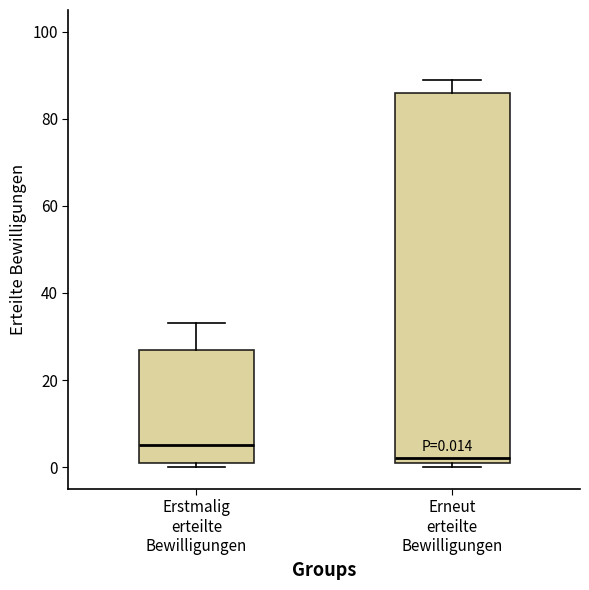

Which box is the tallest, from its lower edge to its upper edge?

Erneut erteilte Bewilligungen